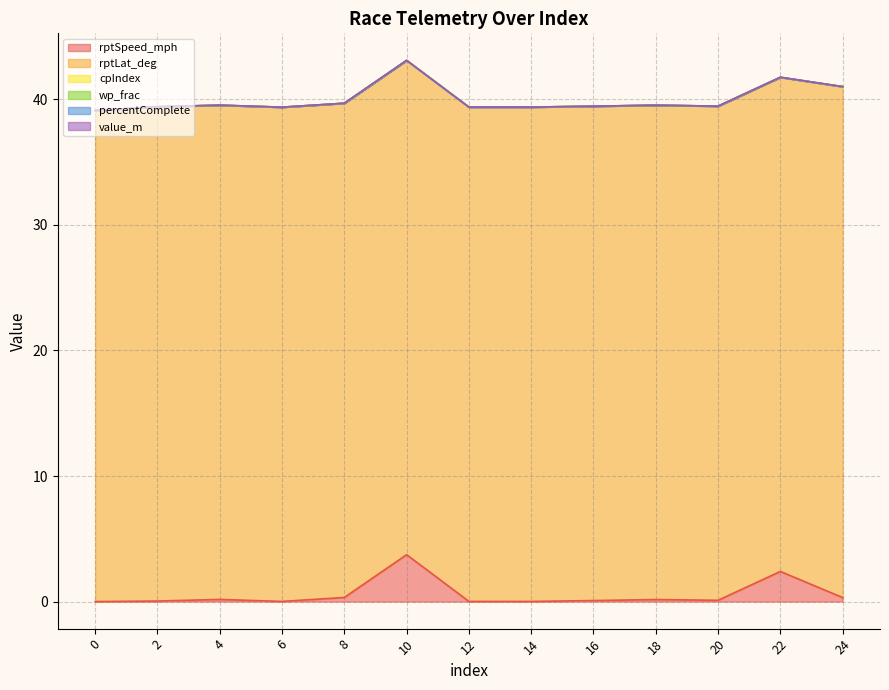

Rank the categories by wp_frac value from lowest to highest.

0, 2, 4, 6, 8, 10, 12, 14, 16, 18, 20, 22, 24